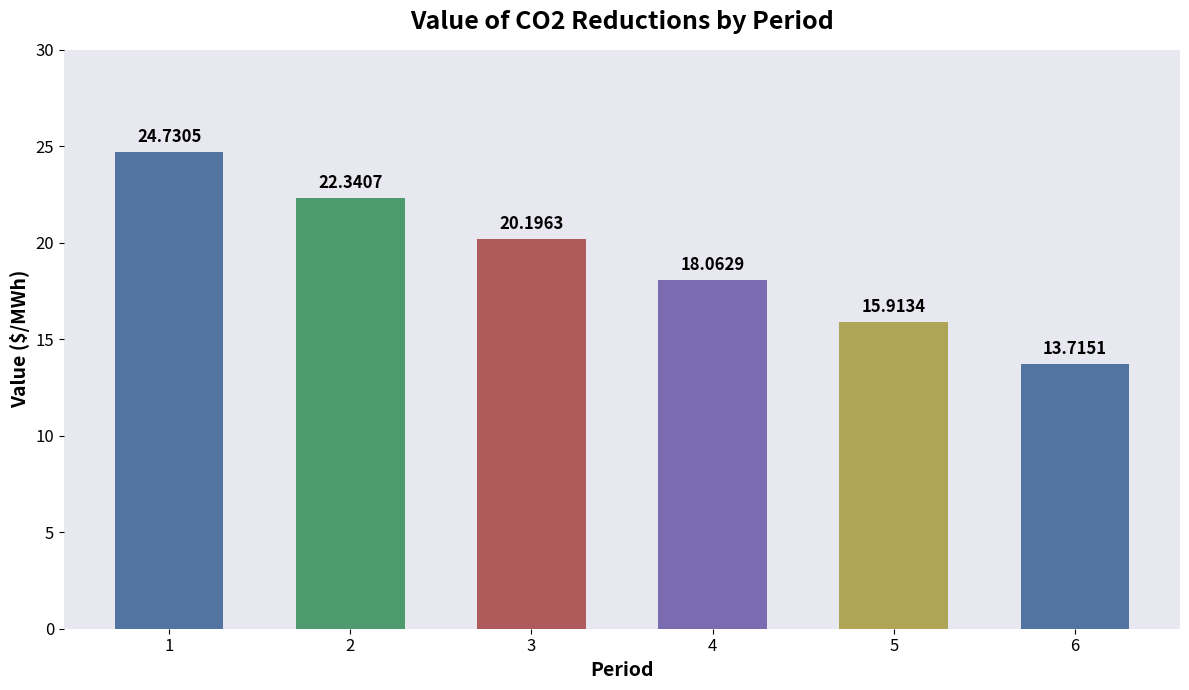

The chart shows a value of 21.4 at 6. True or false?

False